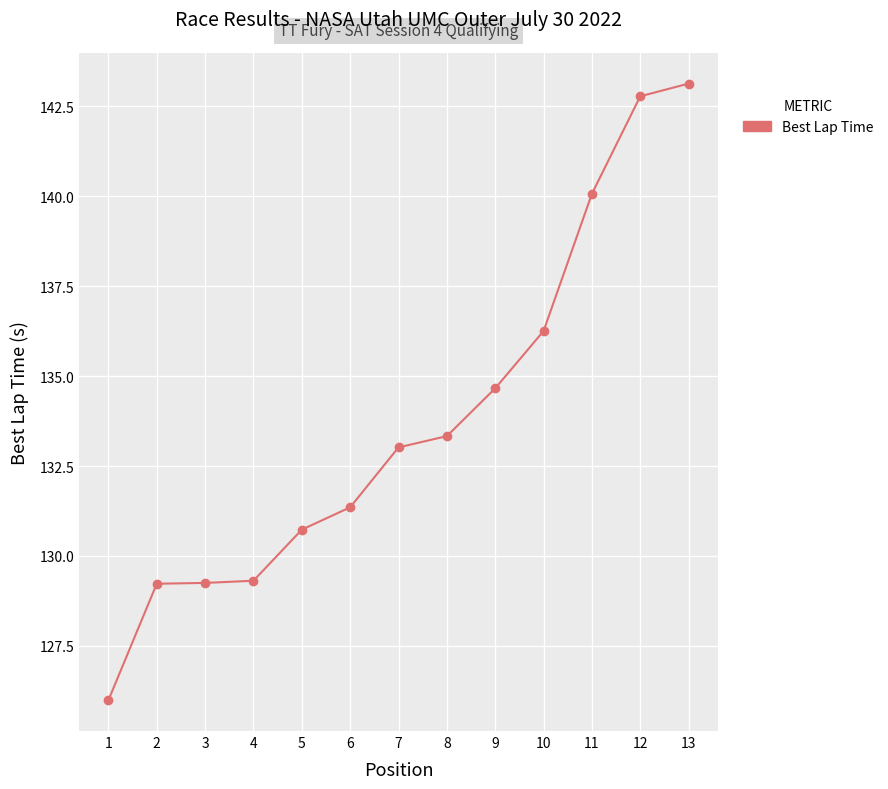

How many data points are above 133?

7